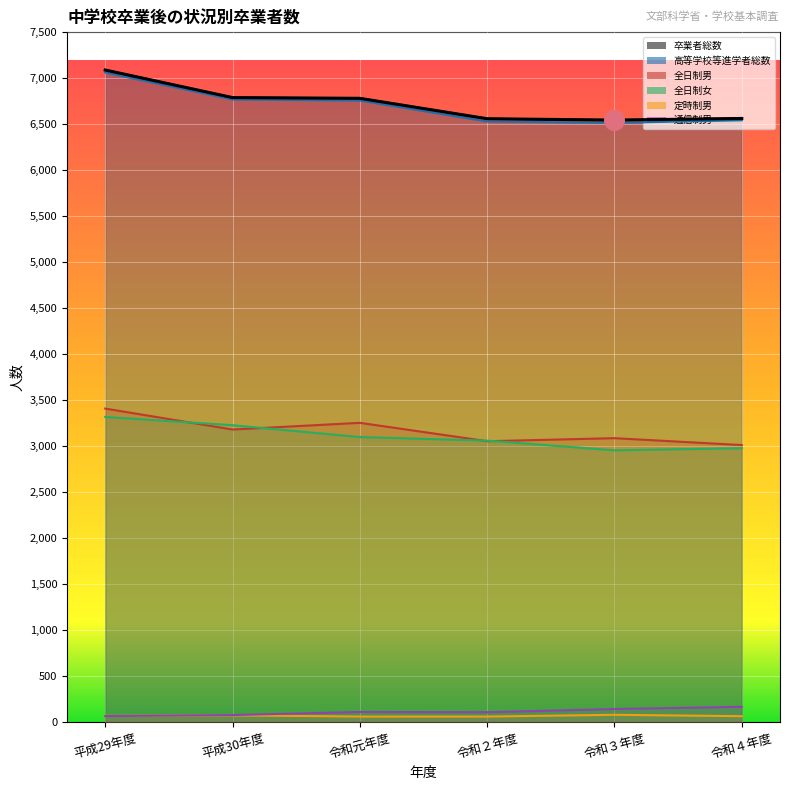

Is the value of 高等学校等進学者総数 at 平成29年度 greater than the value of 定時制男 at 令和３年度?

Yes